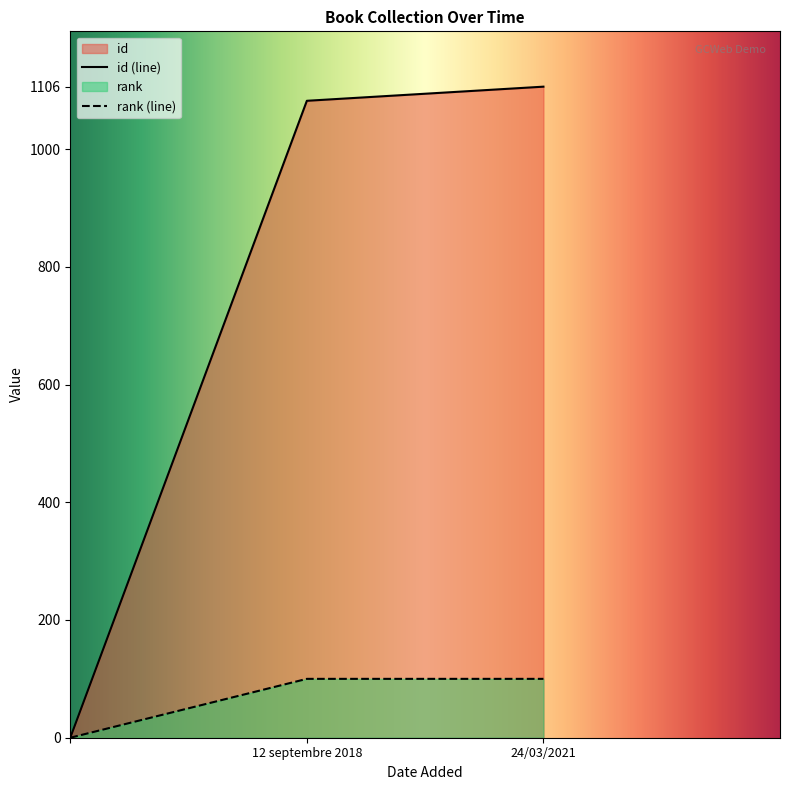

At how many categories does at least one series exceed 579?

2